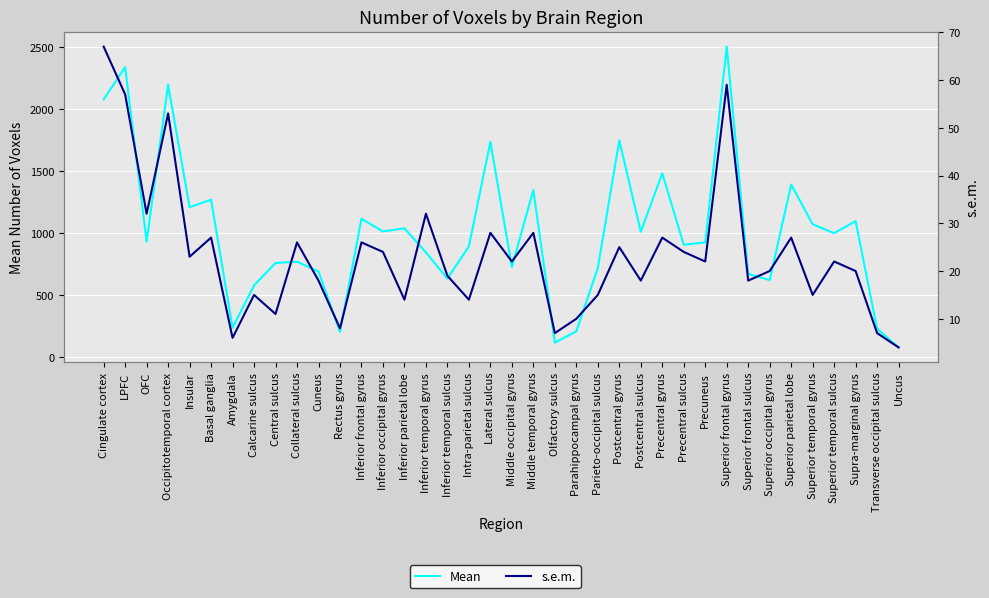

Reading right to left, what are all the values shown in this chart?

Mean: 78	228	1096	999	1071	1391	621	671	2503	925	906	1482	1011	1747	718	208	116	1347	726	1736	893	633	844	1038	1013	1115	203	690	769	759	578	236	1269	1209	2196	931	2338	2078
s.e.m.: 4	7	20	22	15	27	20	18	59	22	24	27	18	25	15	10	7	28	22	28	14	19	32	14	24	26	8	18	26	11	15	6	27	23	53	32	57	67